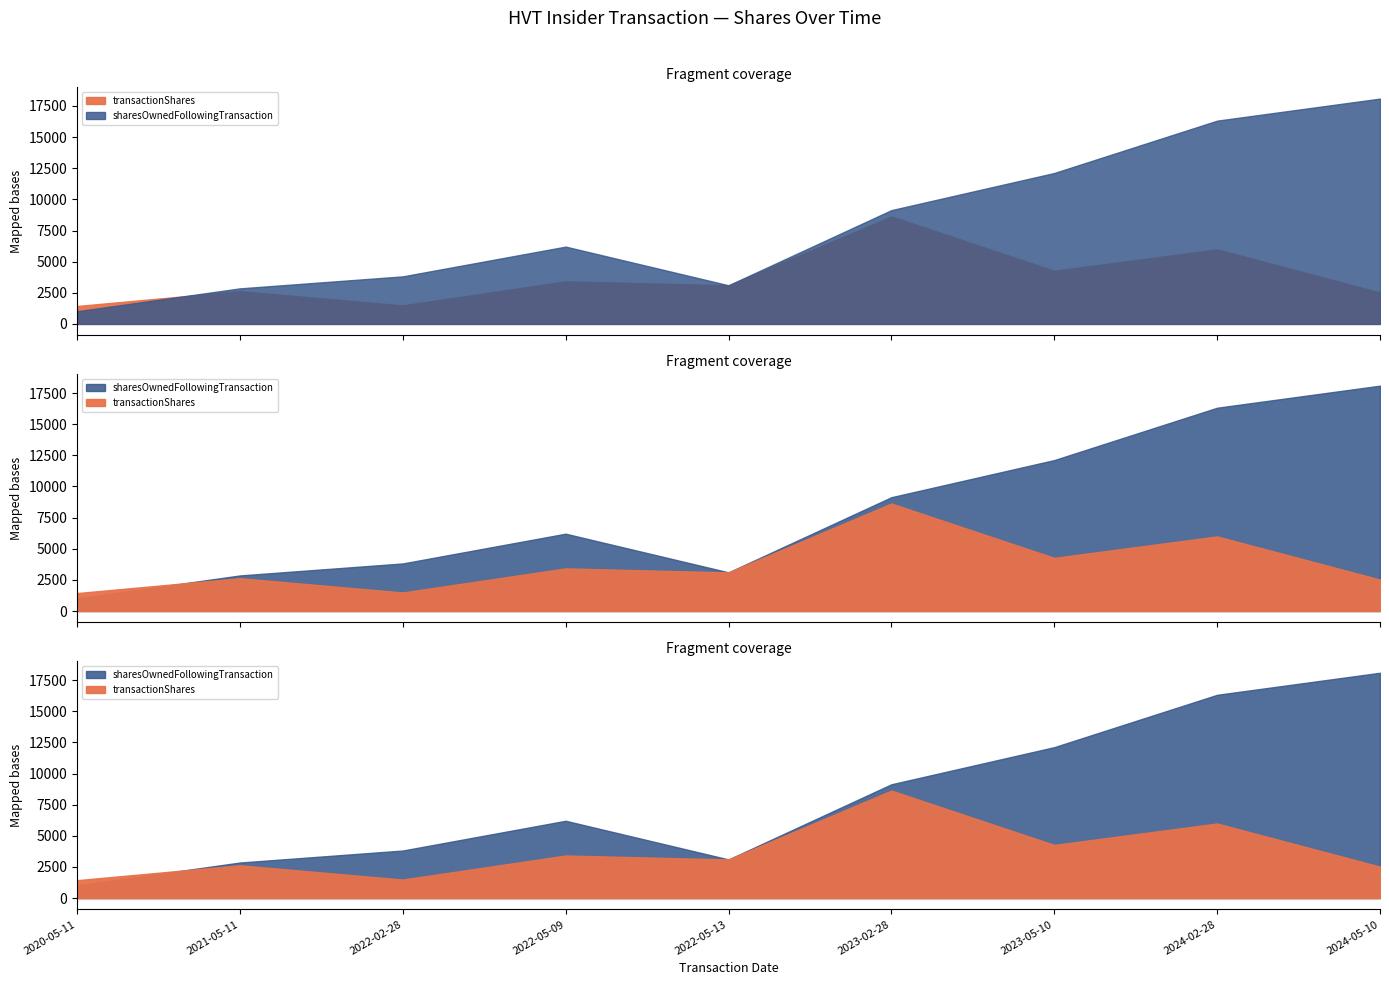

Where is the first local minimum for transactionShares?

2022-02-28